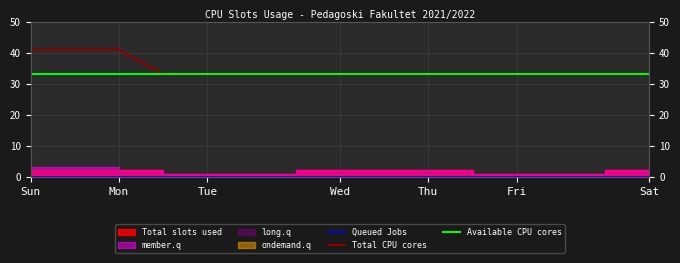

What is the total value across all series at Sun?

74